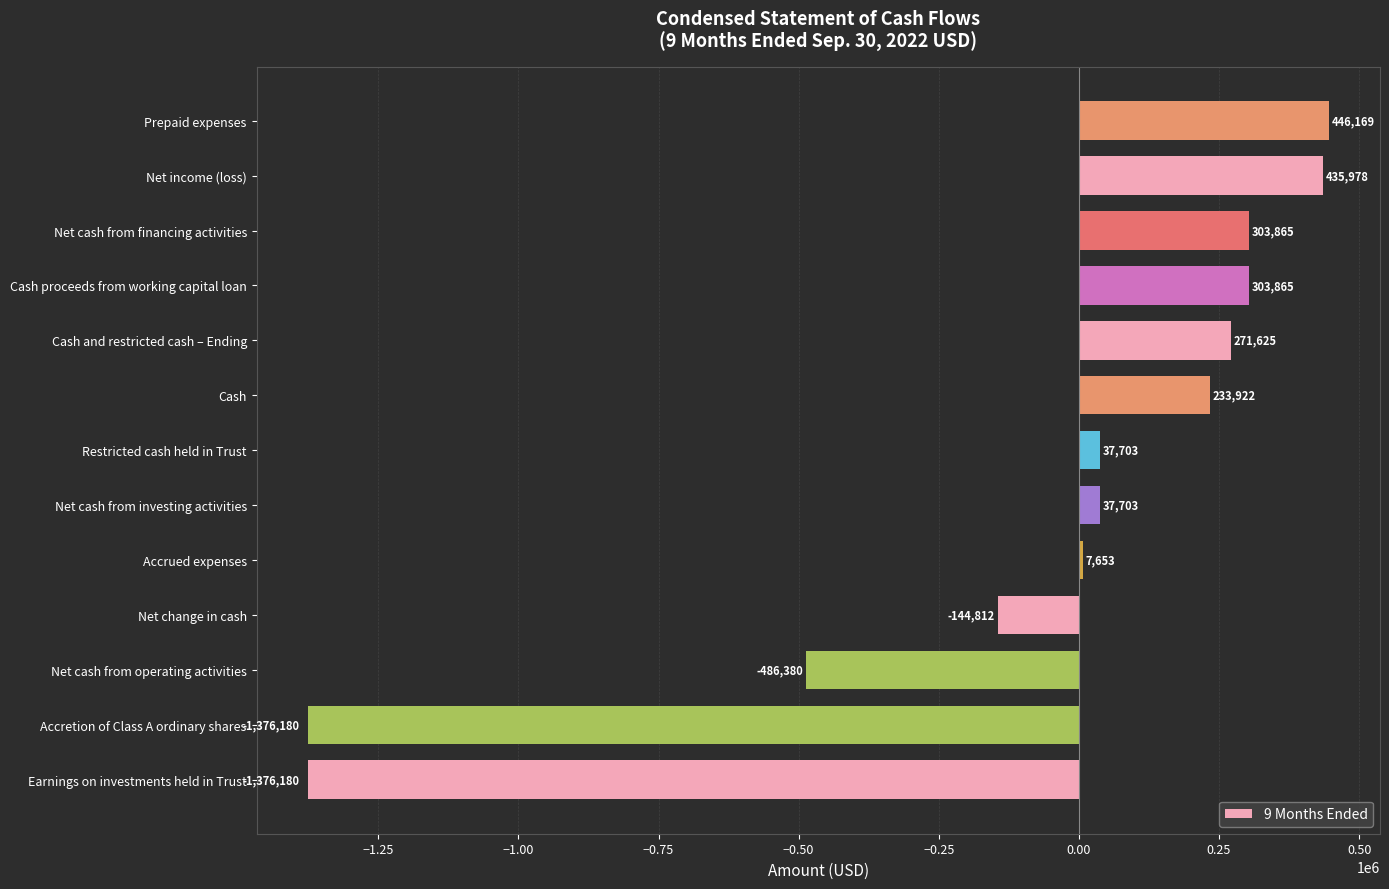

Between Net cash from operating activities and Cash, which is larger?

Cash